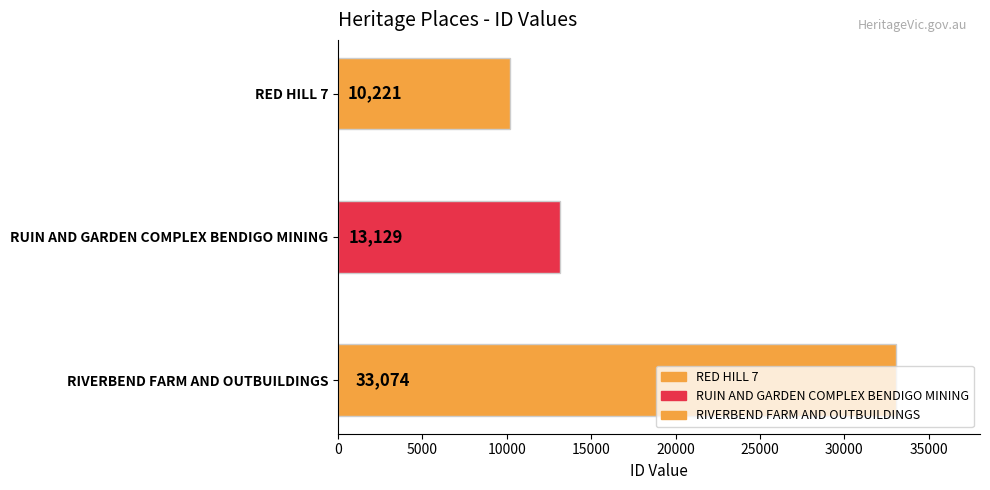

The value at RED HILL 7 is 10221. True or false?

True